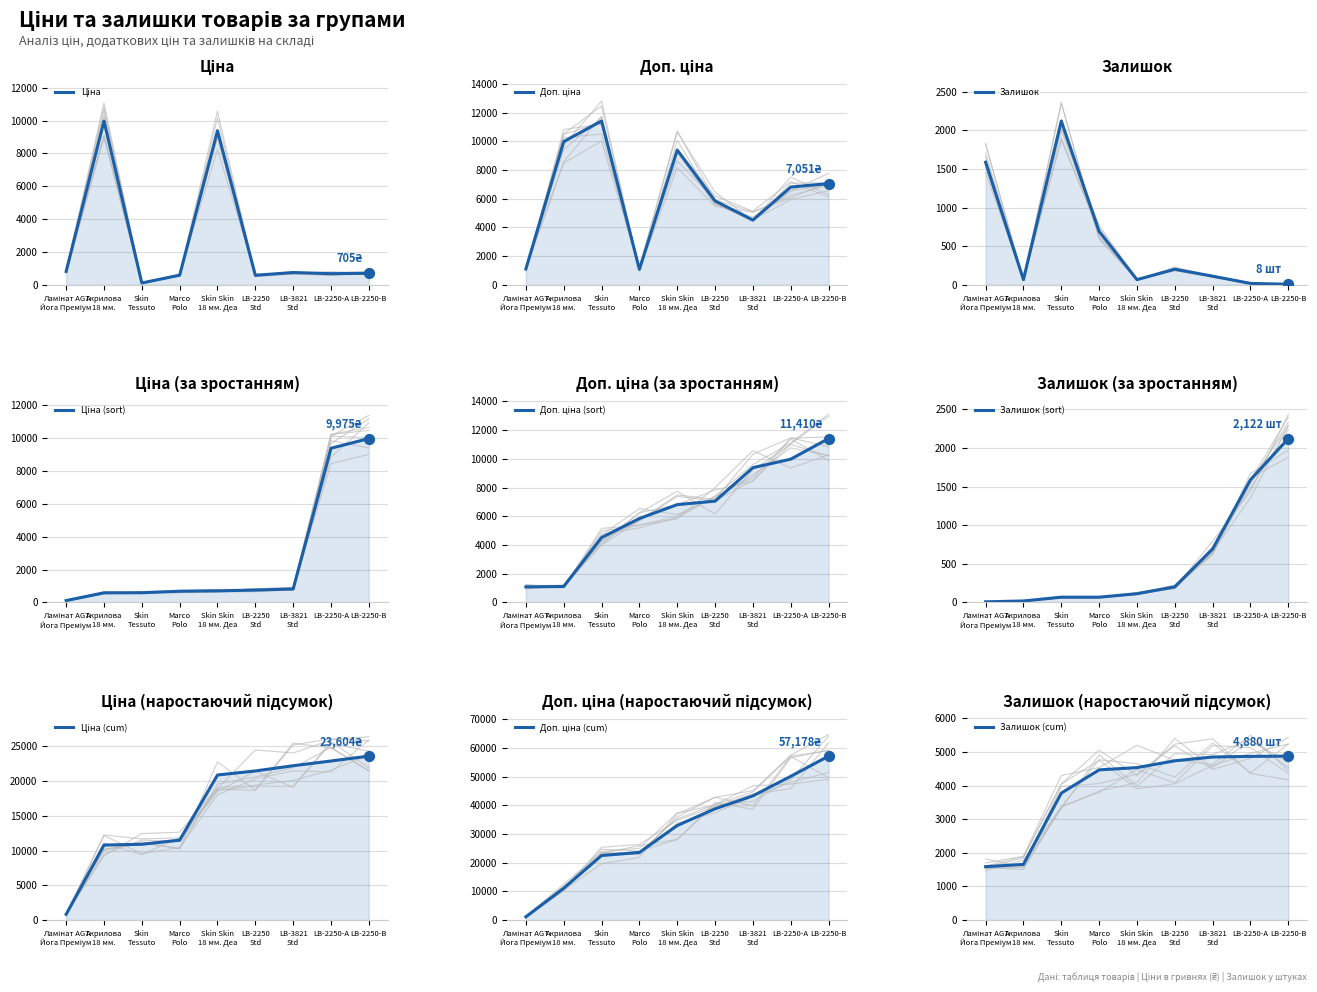

What is the total value across all series at Ламінат AGT Йога Преміум?

3515.7